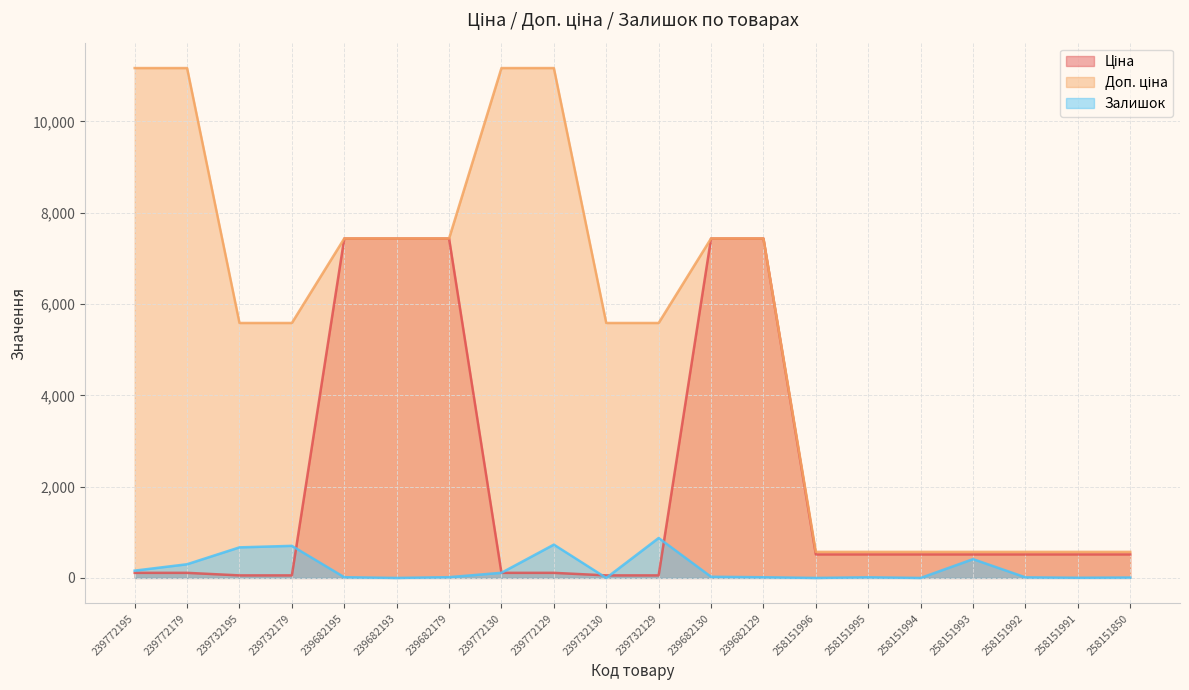

How many intersections are there between Залишок and Ціна?

5